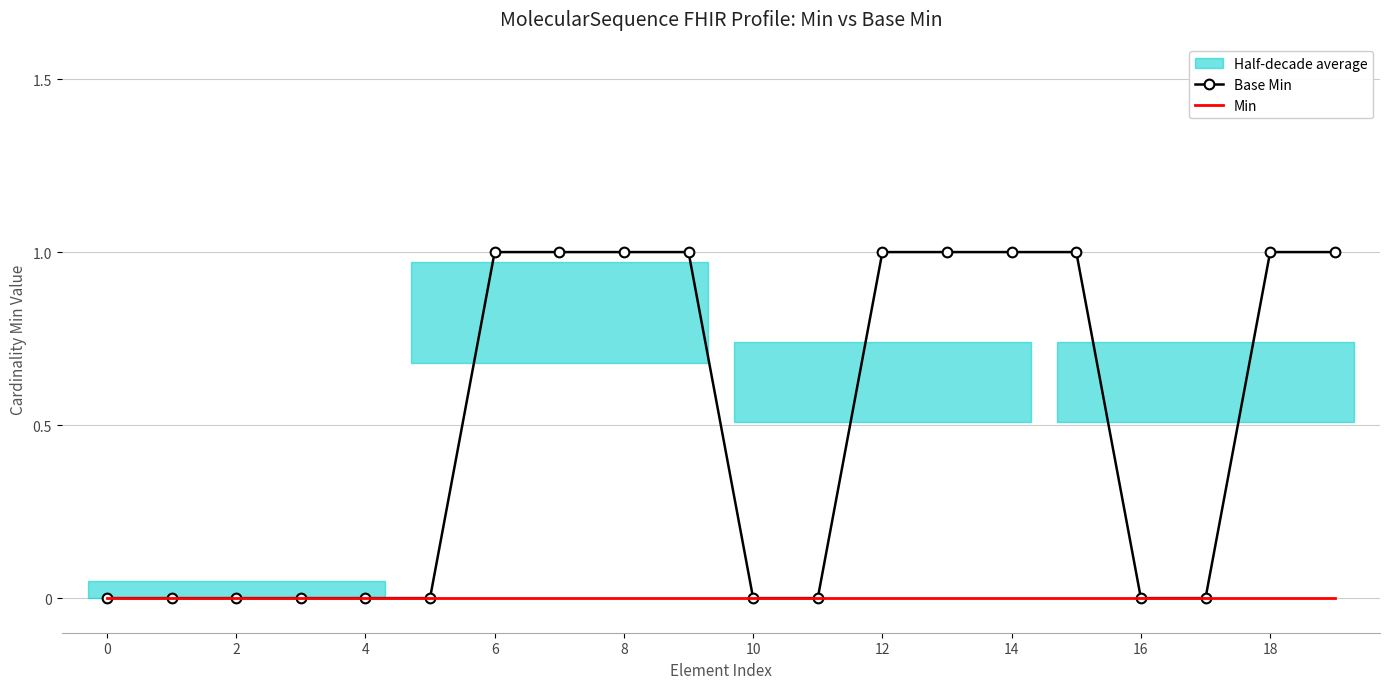

The Min series shows 0 at 8. True or false?

True